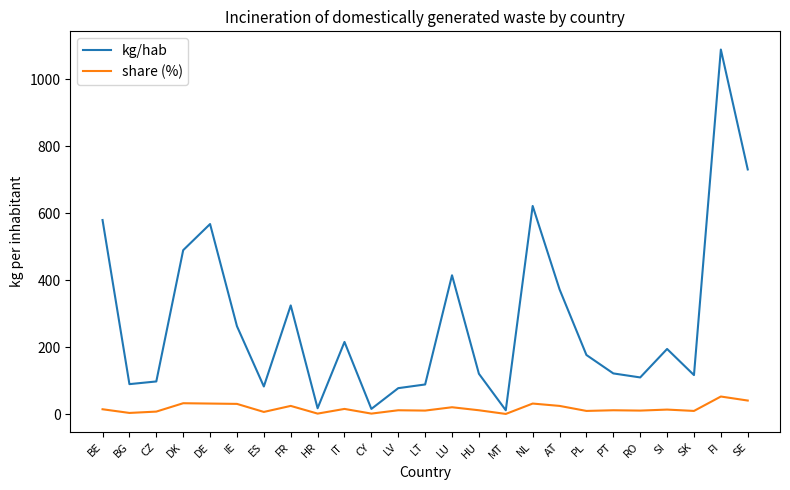

What is the difference between the highest and lowest values at SE?

690